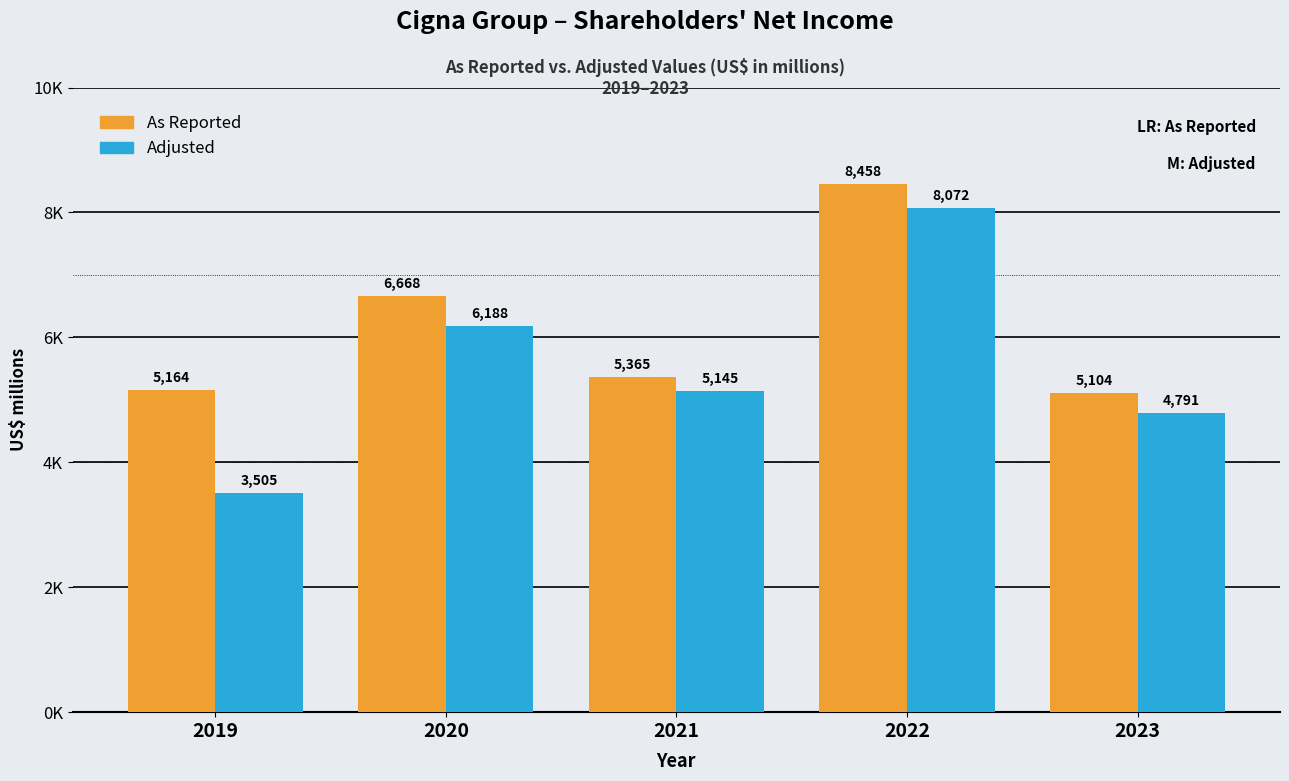

What are all the series names shown in the legend?

As Reported, Adjusted